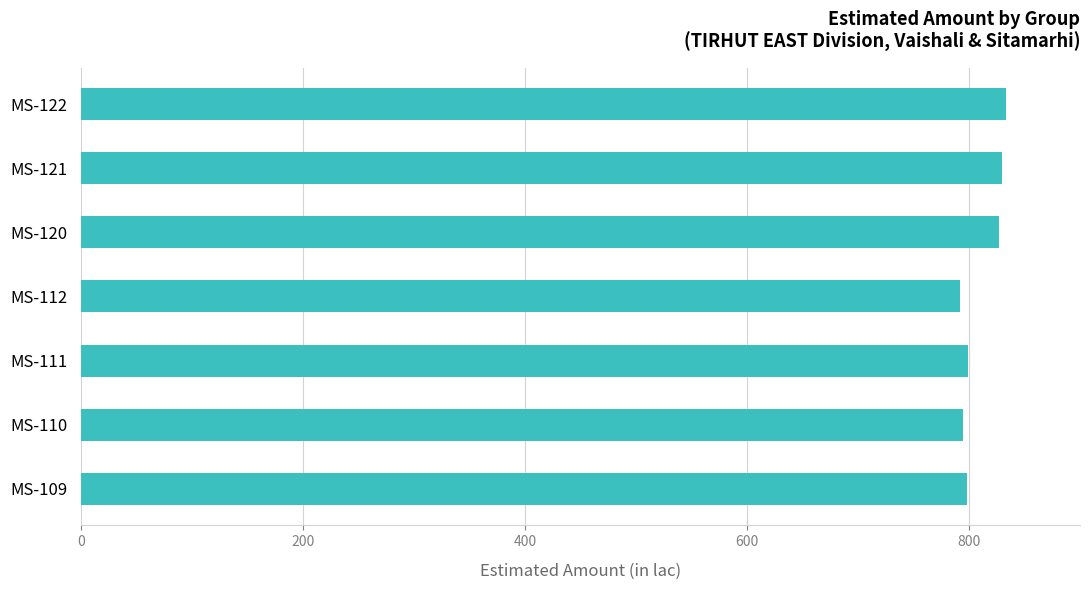

Between MS-120 and MS-110, which is larger?

MS-120